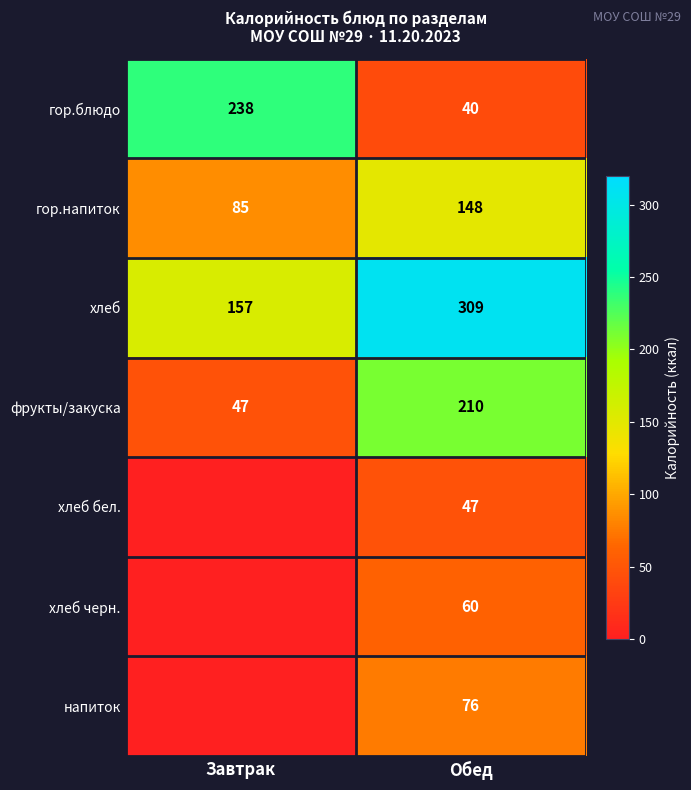

What is the sum of the фрукты/закуска values at Завтрак and Обед?

257